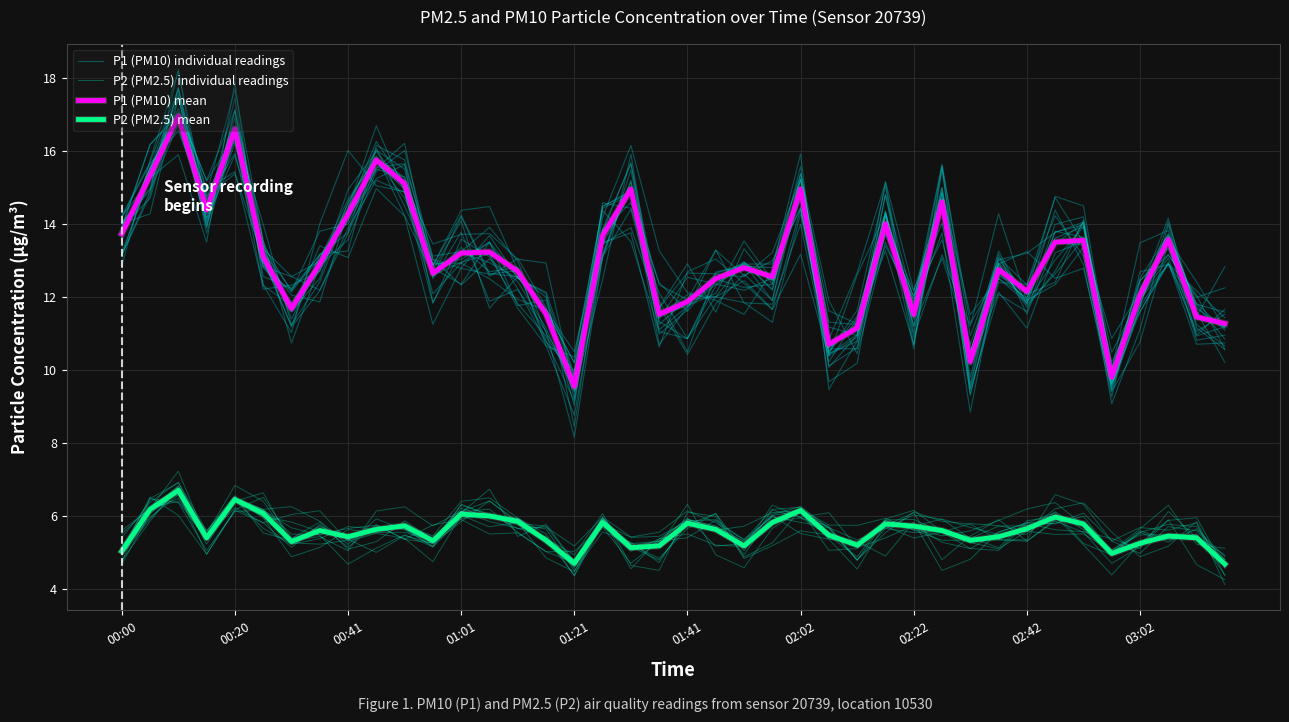

What is the maximum value shown in the chart?

17.4